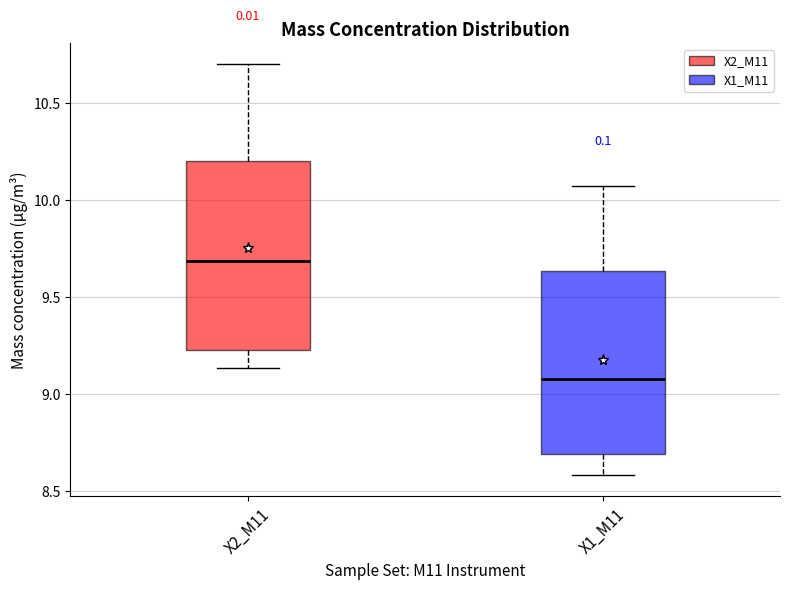

Which box's median line is the highest?

X2_M11